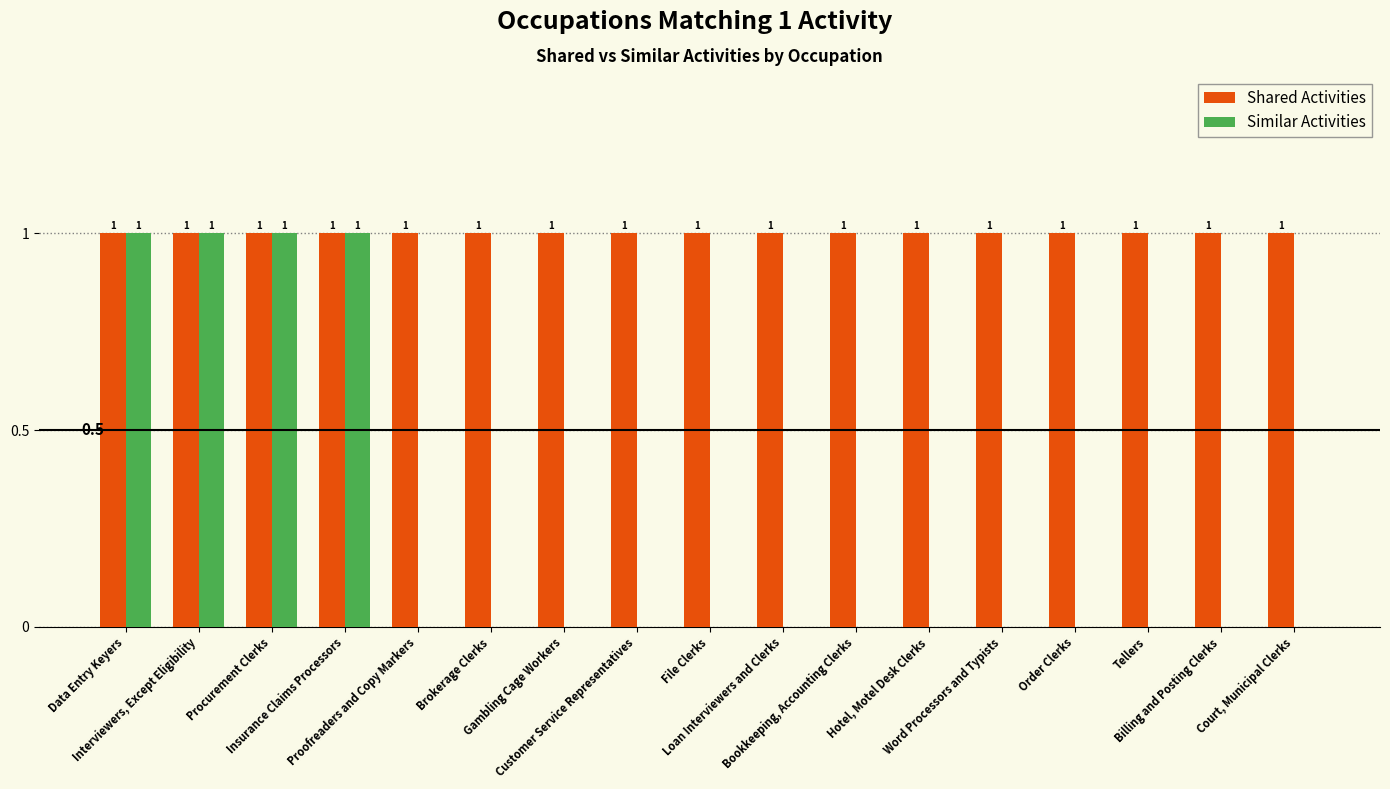

Reading right to left, extract all data points from this chart.

Shared Activities: 1	1	1	1	1	1	1	1	1	1	1	1	1	1	1	1	1
Similar Activities: 0	0	0	0	0	0	0	0	0	0	0	0	0	1	1	1	1